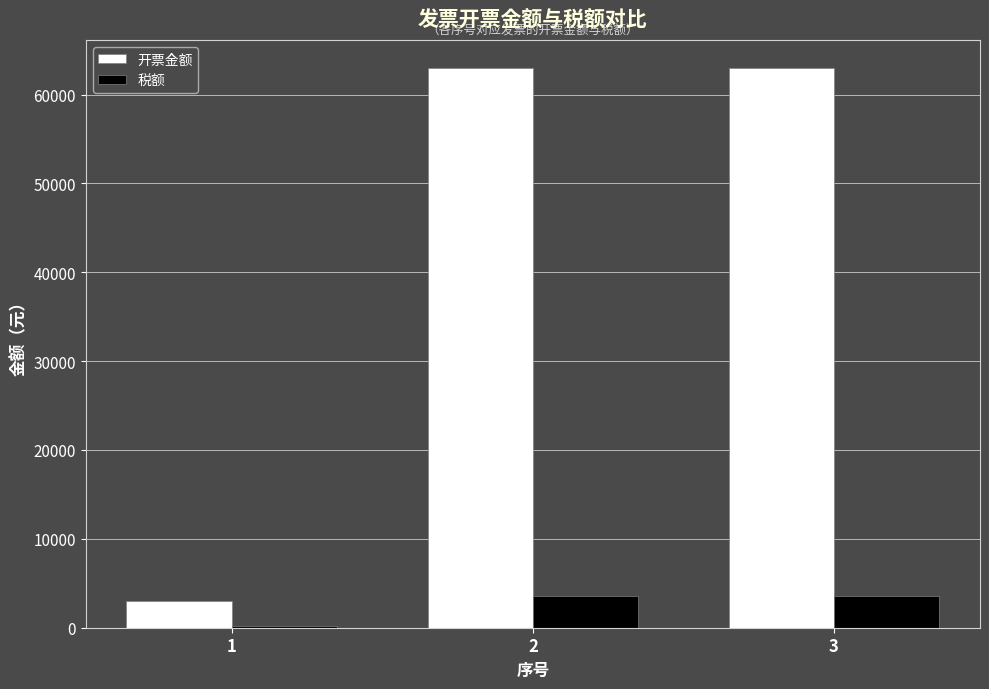

How many data points in 税额 are above 3566?

2